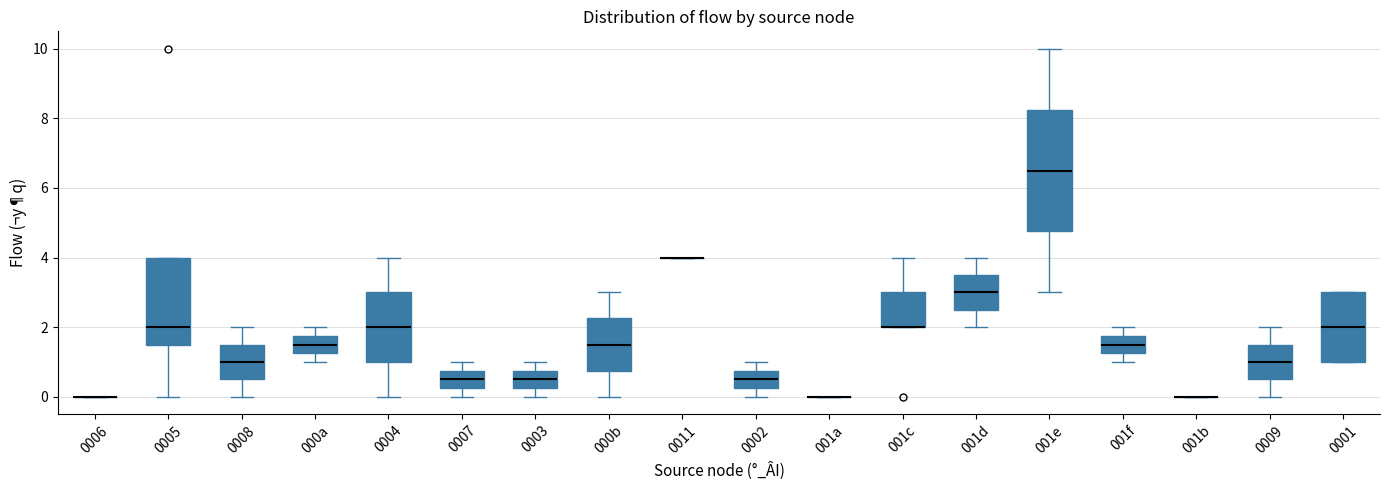

Reading left to right, read every box against the y-axis: the position of its median line, the range the box covers, and the ends of its whiskers. The values are not printed on the chart, so give them approximately, as read against the axis.

0006: box collapsed to a line at 0.0, whiskers 0.0 to 0.0
0005: median 2.0, box 1.6 to 4.0, whiskers 0.0 to 4.0
0008: median 1.0, box 0.6 to 1.6, whiskers 0.0 to 2.0
000a: median 1.6, box 1.2 to 1.8, whiskers 1.0 to 2.0
0004: median 2.0, box 1.0 to 3.0, whiskers 0.0 to 4.0
0007: median 0.6, box 0.2 to 0.8, whiskers 0.0 to 1.0
0003: median 0.6, box 0.2 to 0.8, whiskers 0.0 to 1.0
000b: median 1.6, box 0.8 to 2.2, whiskers 0.0 to 3.0
0011: box collapsed to a line at 4.0, whiskers 4.0 to 4.0
0002: median 0.6, box 0.2 to 0.8, whiskers 0.0 to 1.0
001a: box collapsed to a line at 0.0, whiskers 0.0 to 0.0
001c: median 2.0 (drawn on the box's lower edge), box 2.0 to 3.0, whiskers 2.0 to 4.0
001d: median 3.0, box 2.6 to 3.6, whiskers 2.0 to 4.0
001e: median 6.6, box 4.8 to 8.2, whiskers 3.0 to 10.0
001f: median 1.6, box 1.2 to 1.8, whiskers 1.0 to 2.0
001b: box collapsed to a line at 0.0, whiskers 0.0 to 0.0
0009: median 1.0, box 0.6 to 1.6, whiskers 0.0 to 2.0
0001: median 2.0, box 1.0 to 3.0, whiskers 1.0 to 3.0